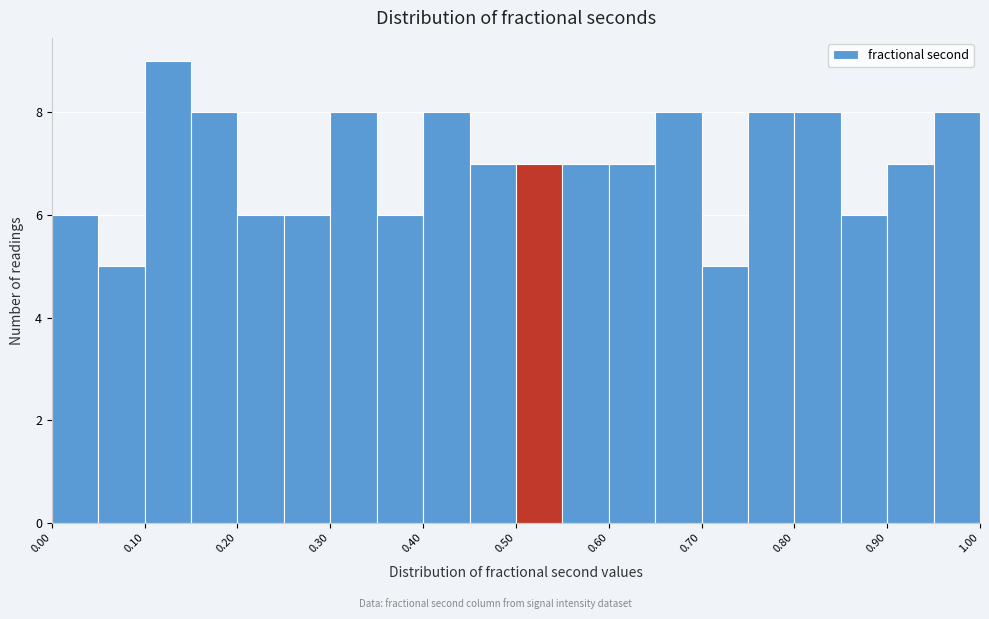

Over which range of the x-axis is the bar tallest?

0.10 to 0.15